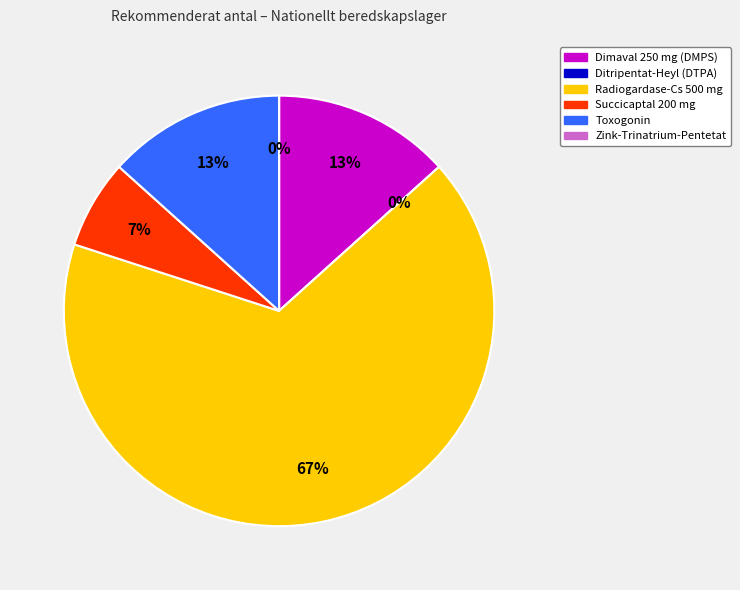

The Dimaval 250 mg (DMPS) slice represents 13% of the pie. True or false?

True